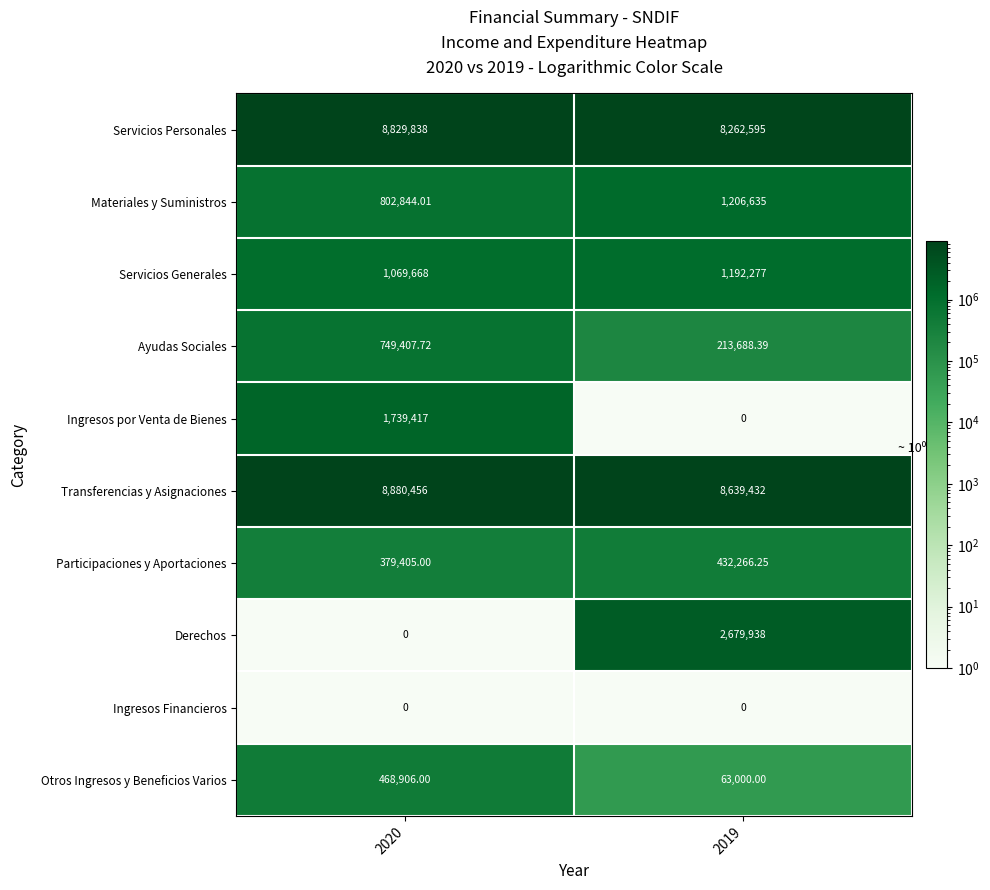

Is the value of Otros Ingresos y Beneficios Varios at 2020 greater than the value of Servicios Personales at 2020?

No